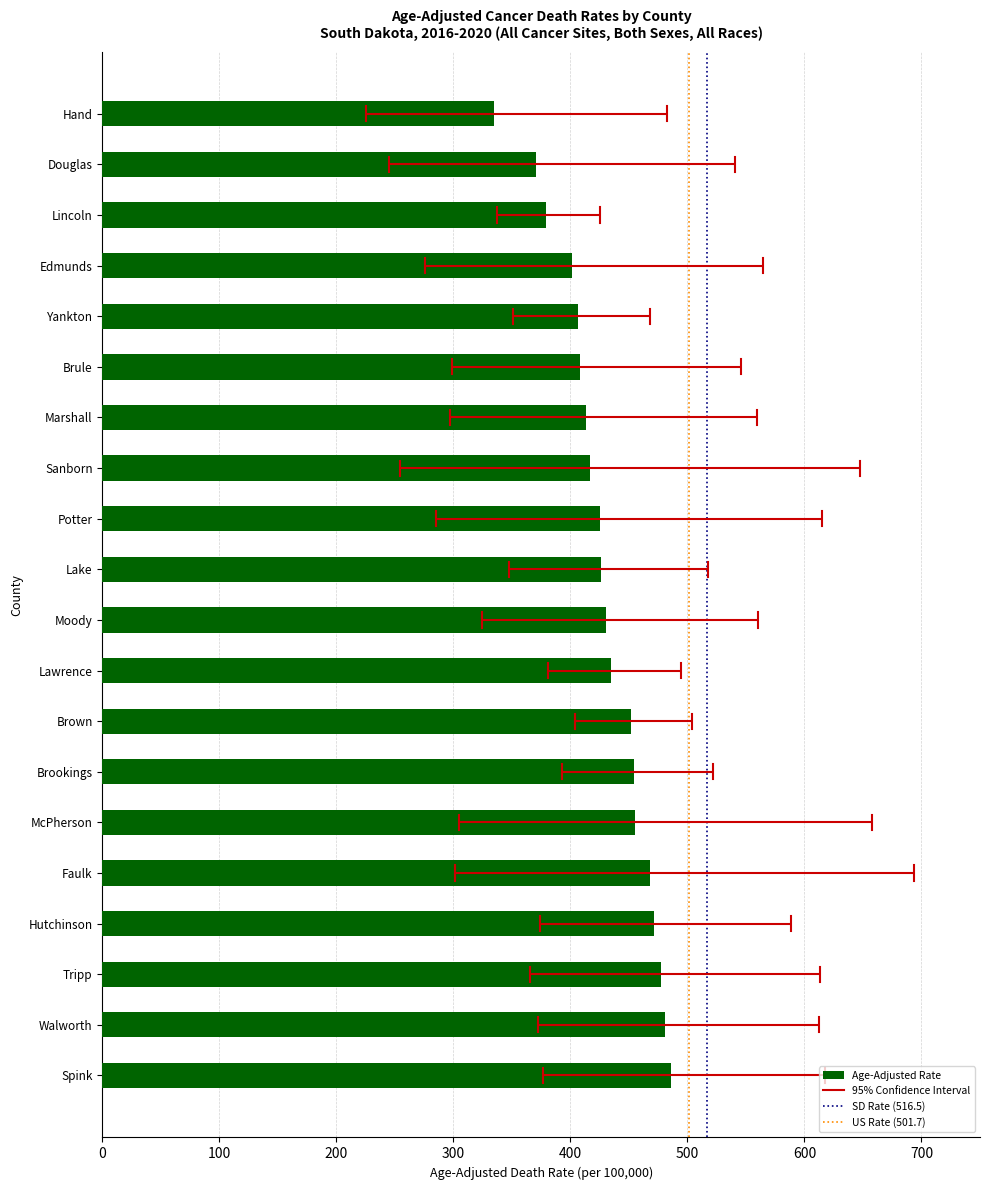

Which has a higher value, McPherson or Yankton?

McPherson